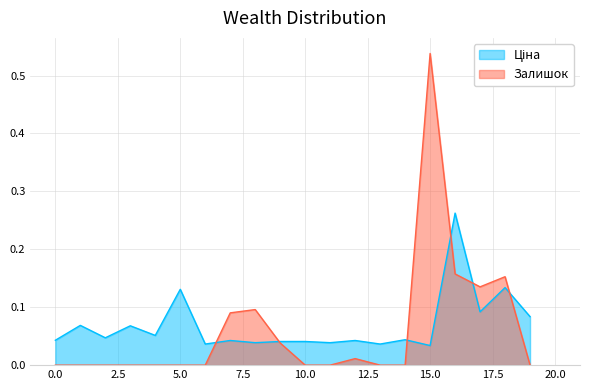

How many series are shown in this chart?

2